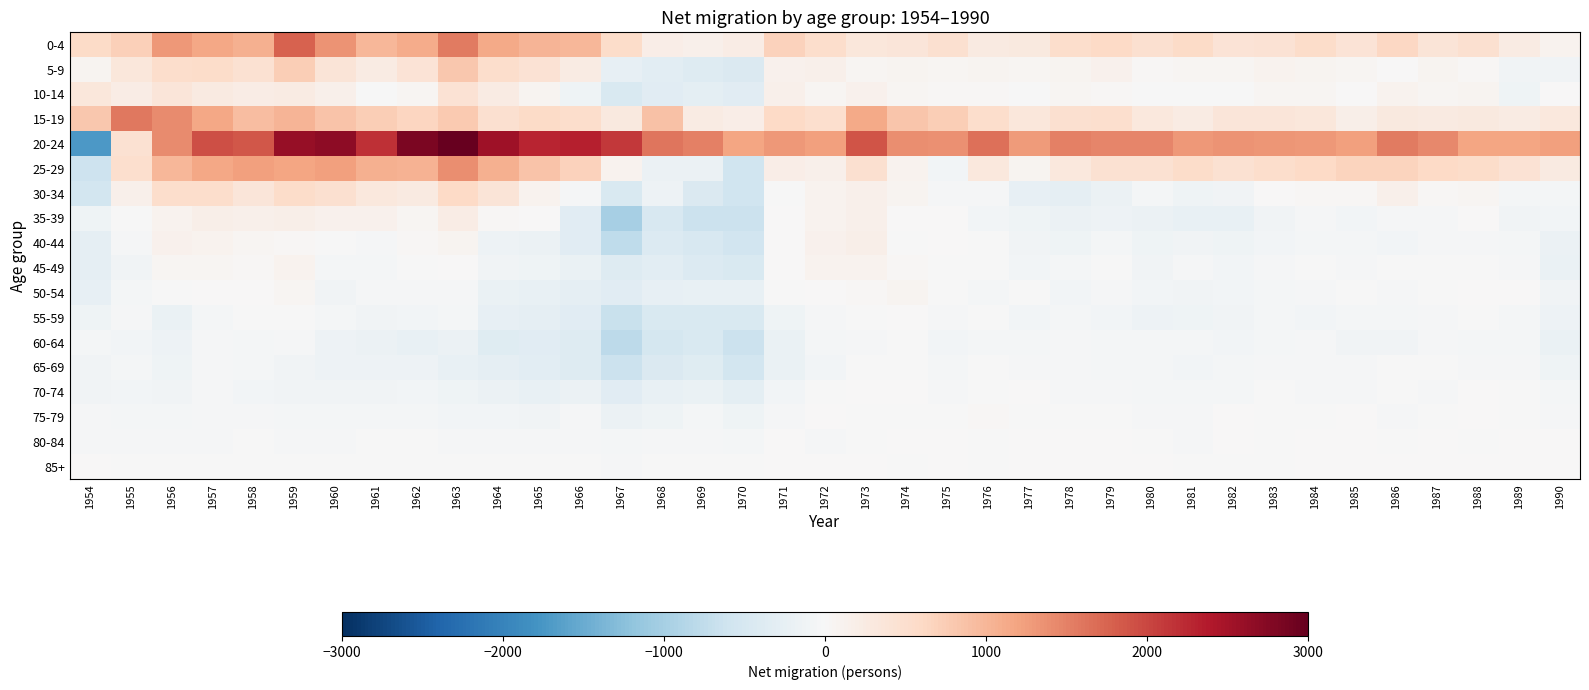

Which has a higher value, 1965 or 1966?

1965